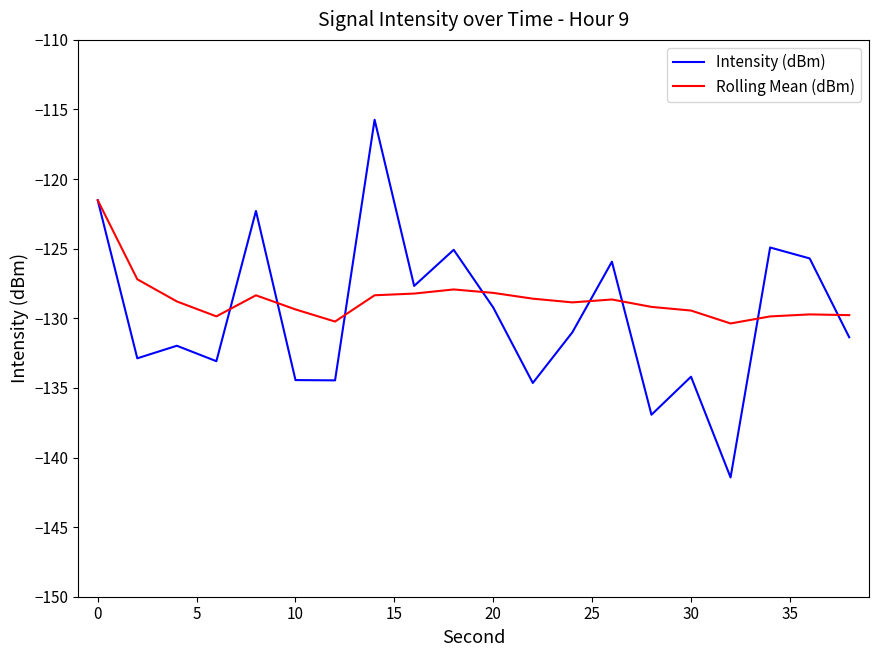

What is the average value of the Intensity (dBm) series?

-129.7